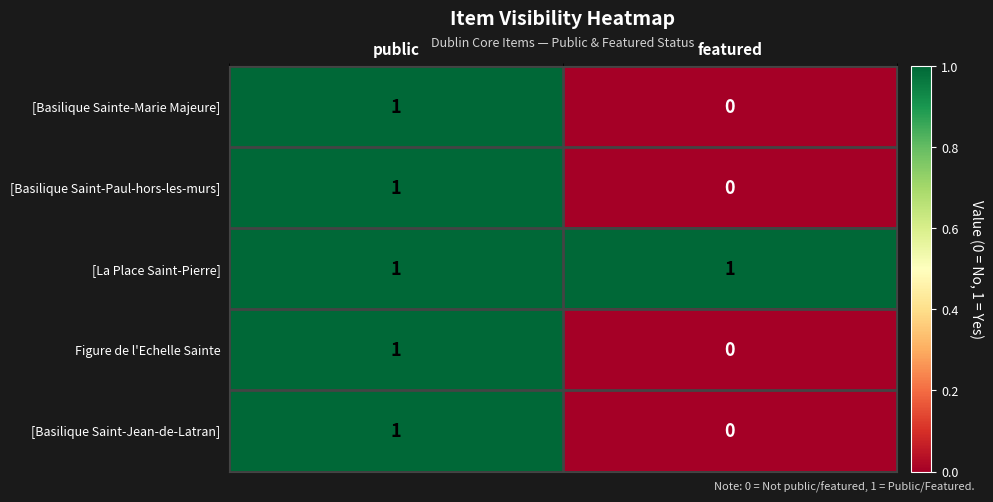

Where is [Basilique Saint-Jean-de-Latran] nearest to the value 0?

featured